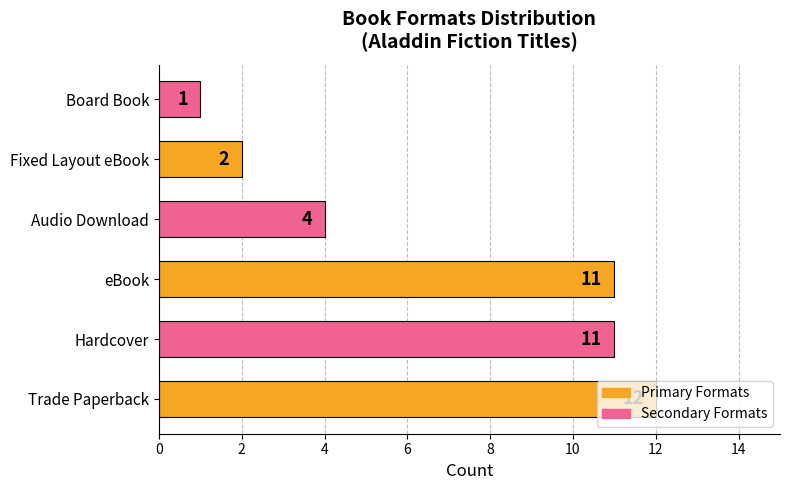

What is the change in value from eBook to Board Book?

-10